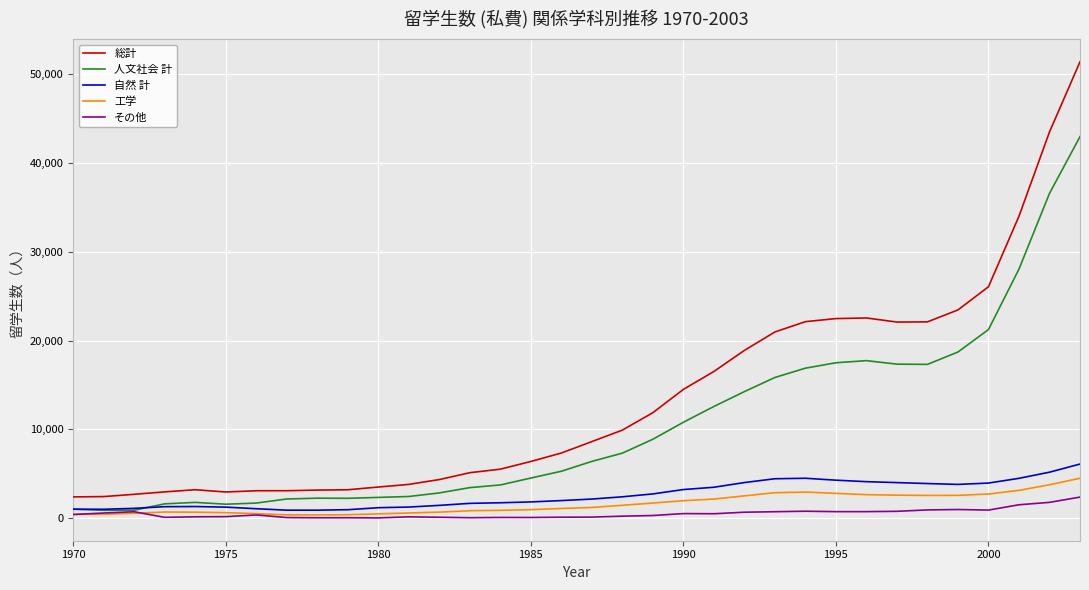

True or false: その他 and 総計 intersect in this chart.

False